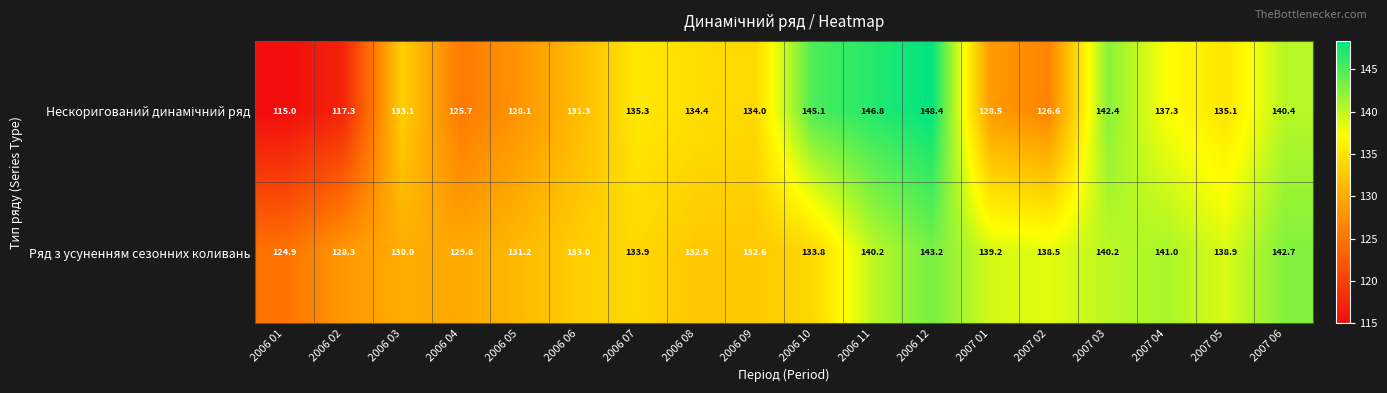

What is the difference between the maximum and minimum values in the Ряд з усуненням сезонних коливань series?

18.3